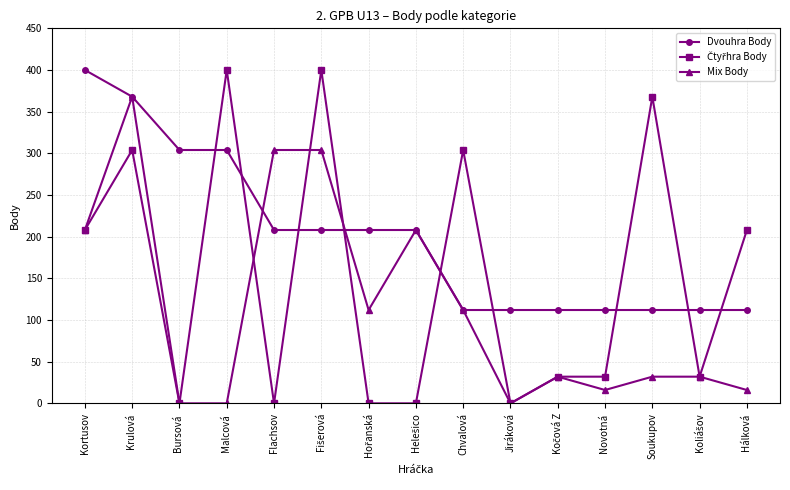

At which category is the sum across all series the highest?

Krulová 